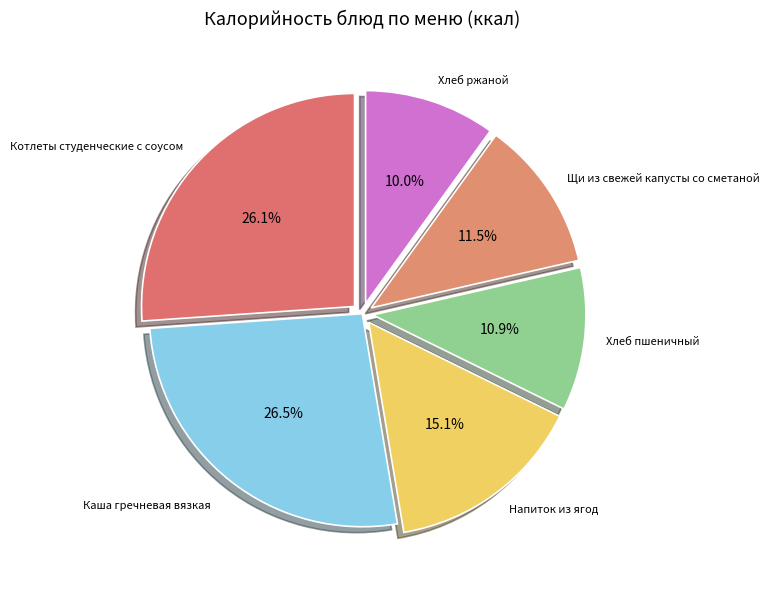

The Хлеб ржаной slice represents 10% of the pie. True or false?

True